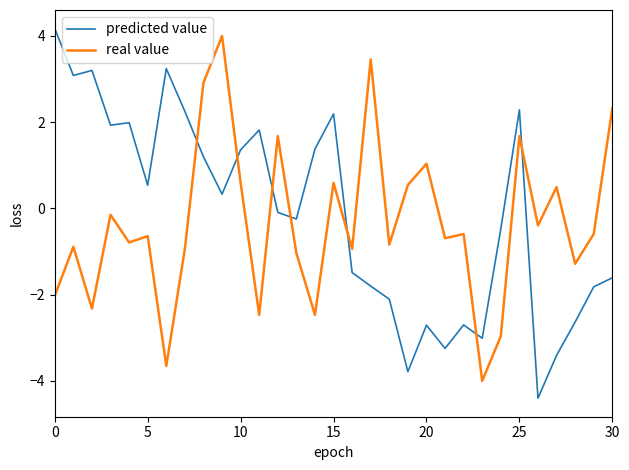

What is the difference between the maximum and minimum values in the predicted value series?

8.6